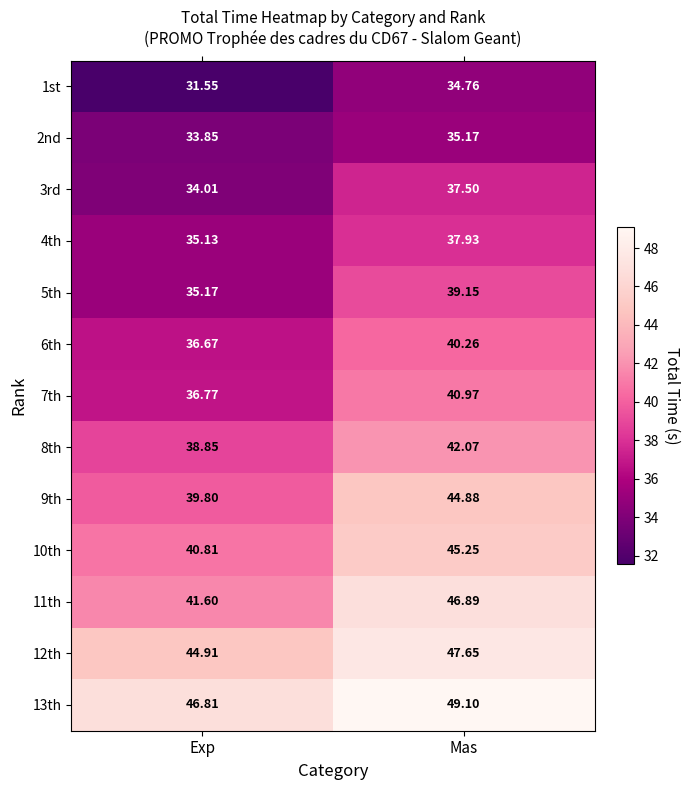

List the labels in order of 13th value, largest first.

Mas, Exp